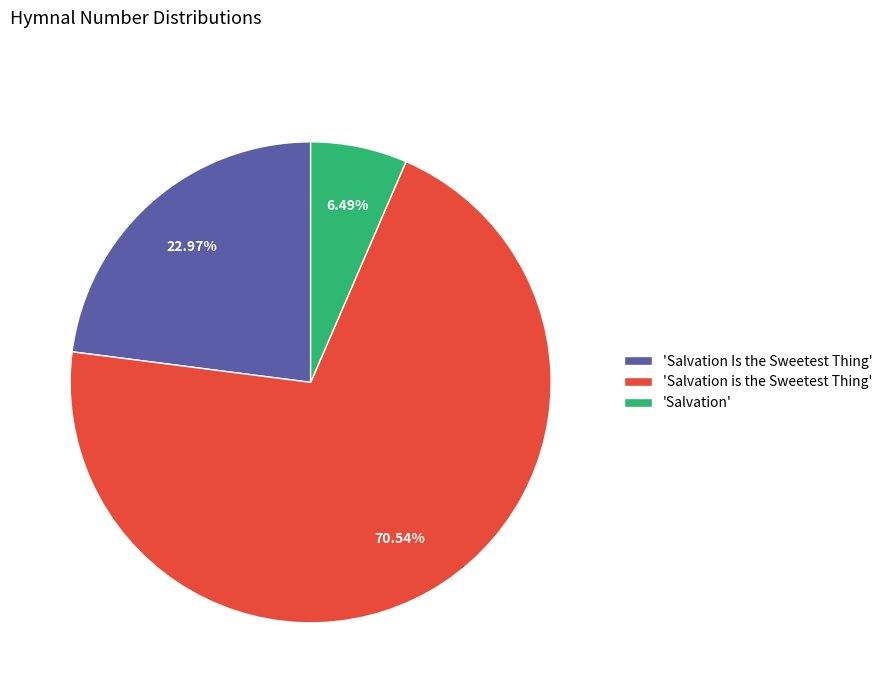

Is there any slice that represents more than half of the pie?

Yes